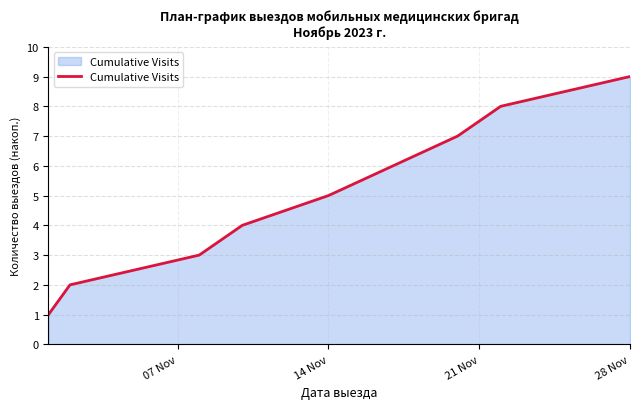

What is the maximum value shown in the chart?

9